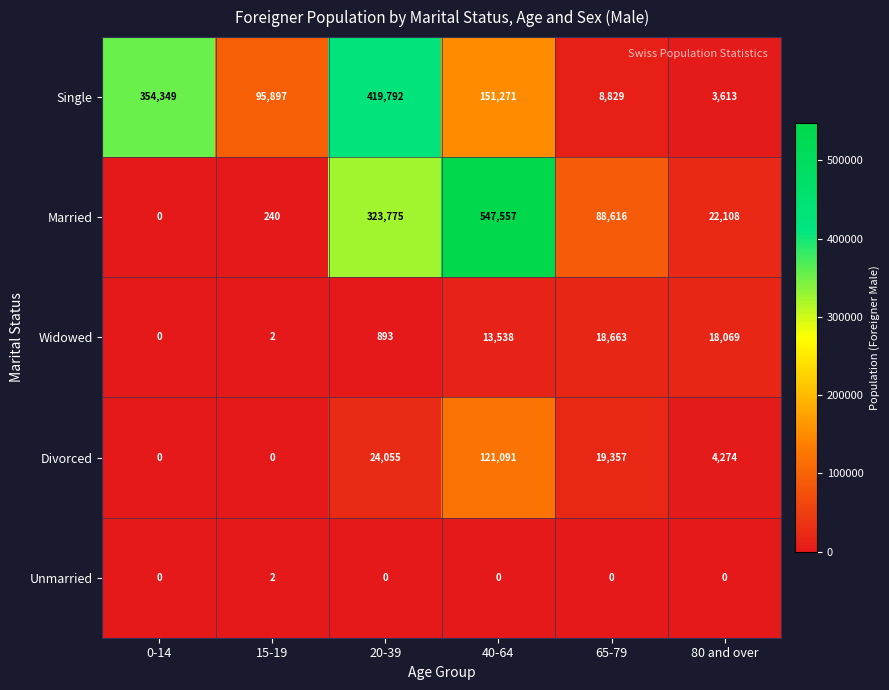

Which series has the largest total across all categories?

Single